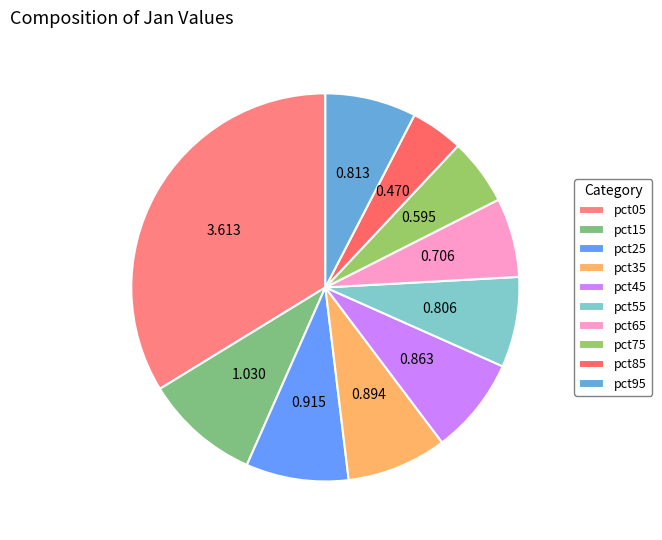

How much of the chart is everything except pct25?

91.5%